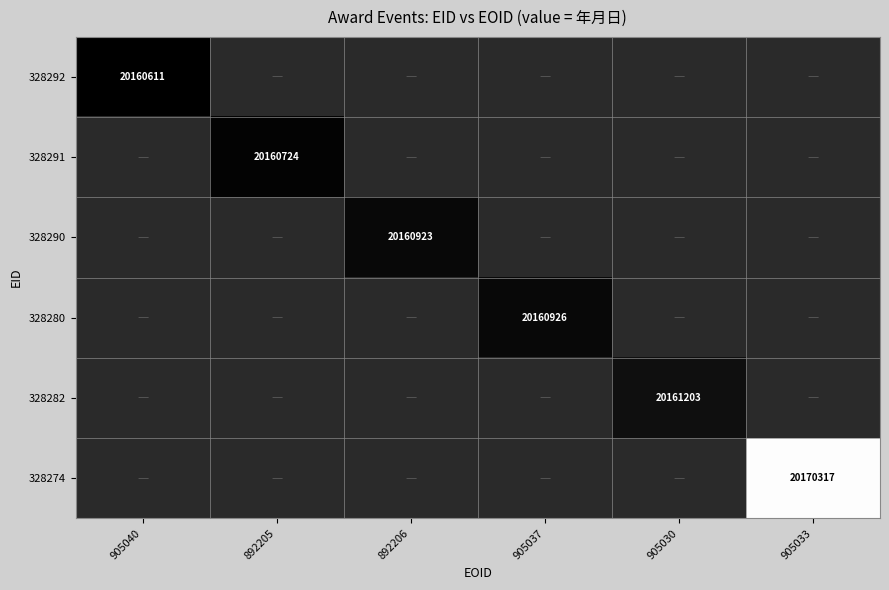

At 905040, list the series in order from smallest to largest.

328292, 328291, 328290, 328280, 328282, 328274